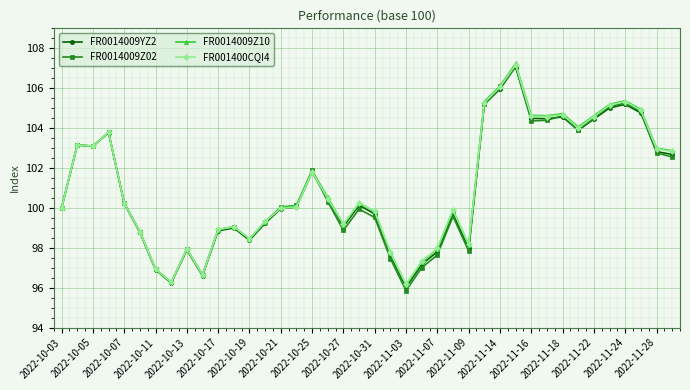

What is the value of the FR0014009Z10 point at the 21st from the left?

99.8